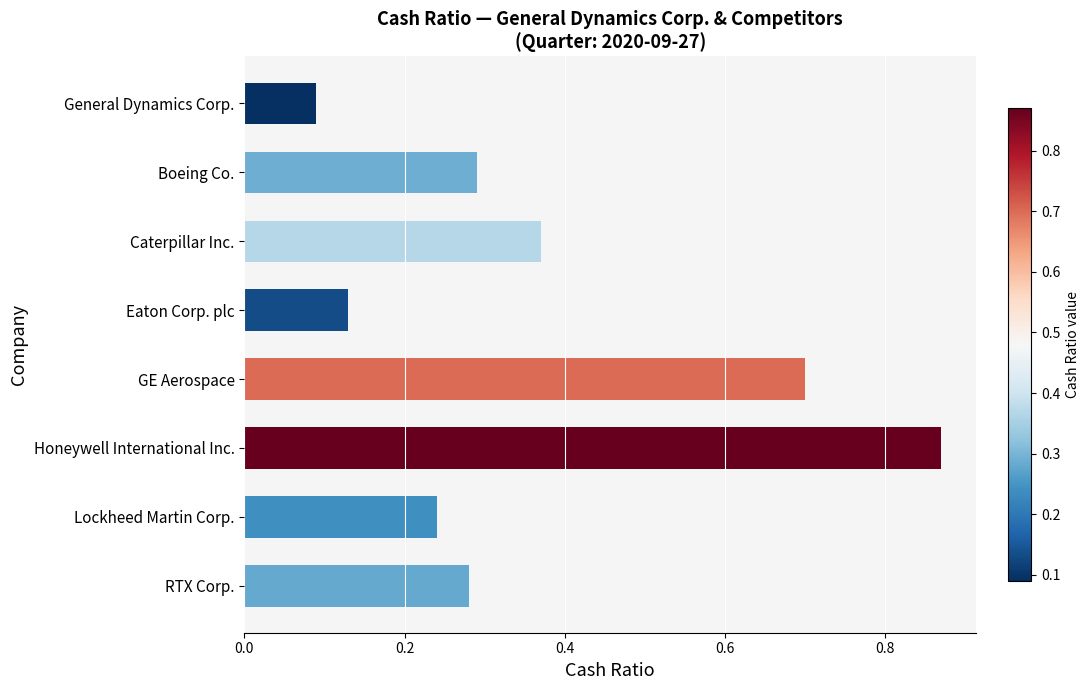

How many bars are there in total?

8